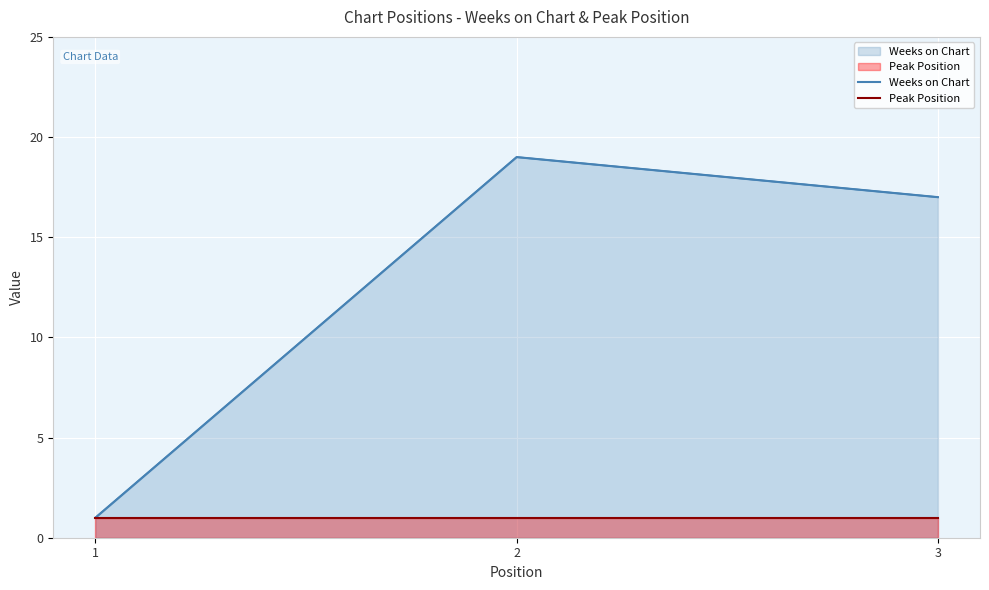

What is the sum of all Weeks on Chart values?

37